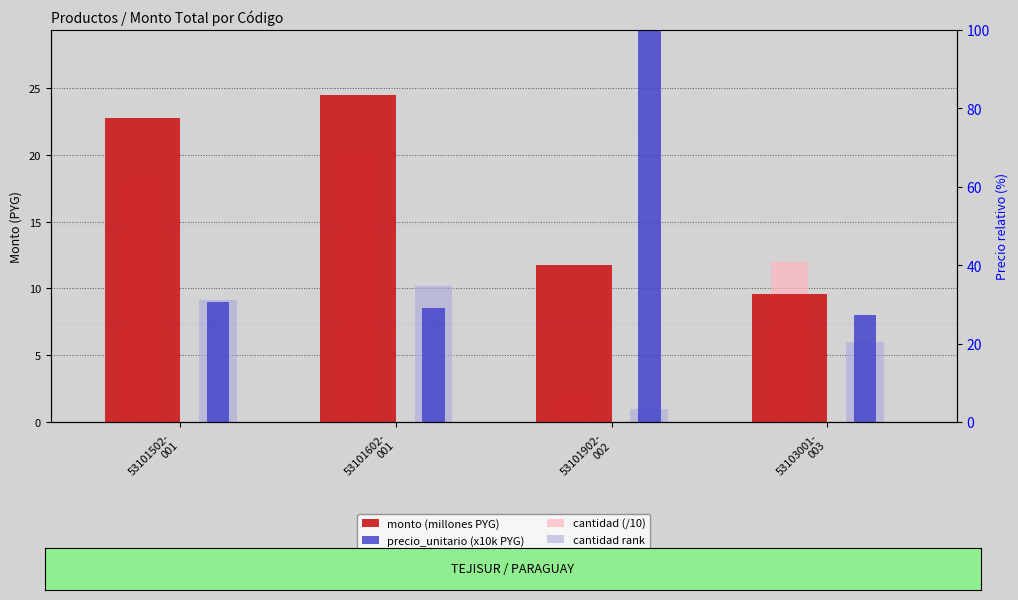

Which series has the largest total across all categories?

precio_unitario (x10k PYG)